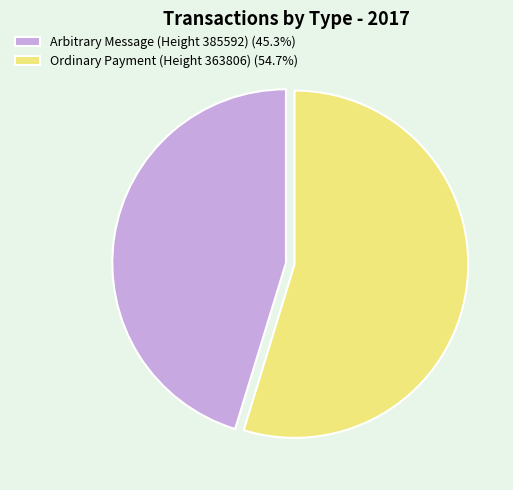

Does Ordinary Payment (Height 363806) (54.7%) represent more than half of the total?

Yes